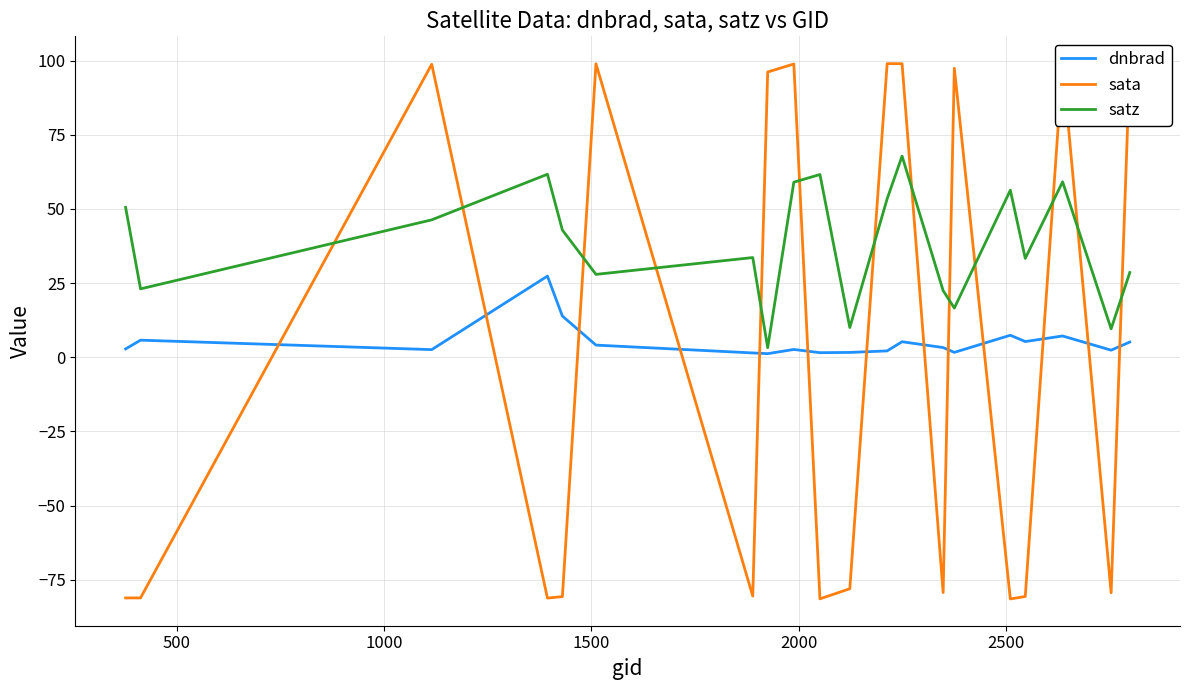

True or false: satz and dnbrad cross at least once.

False